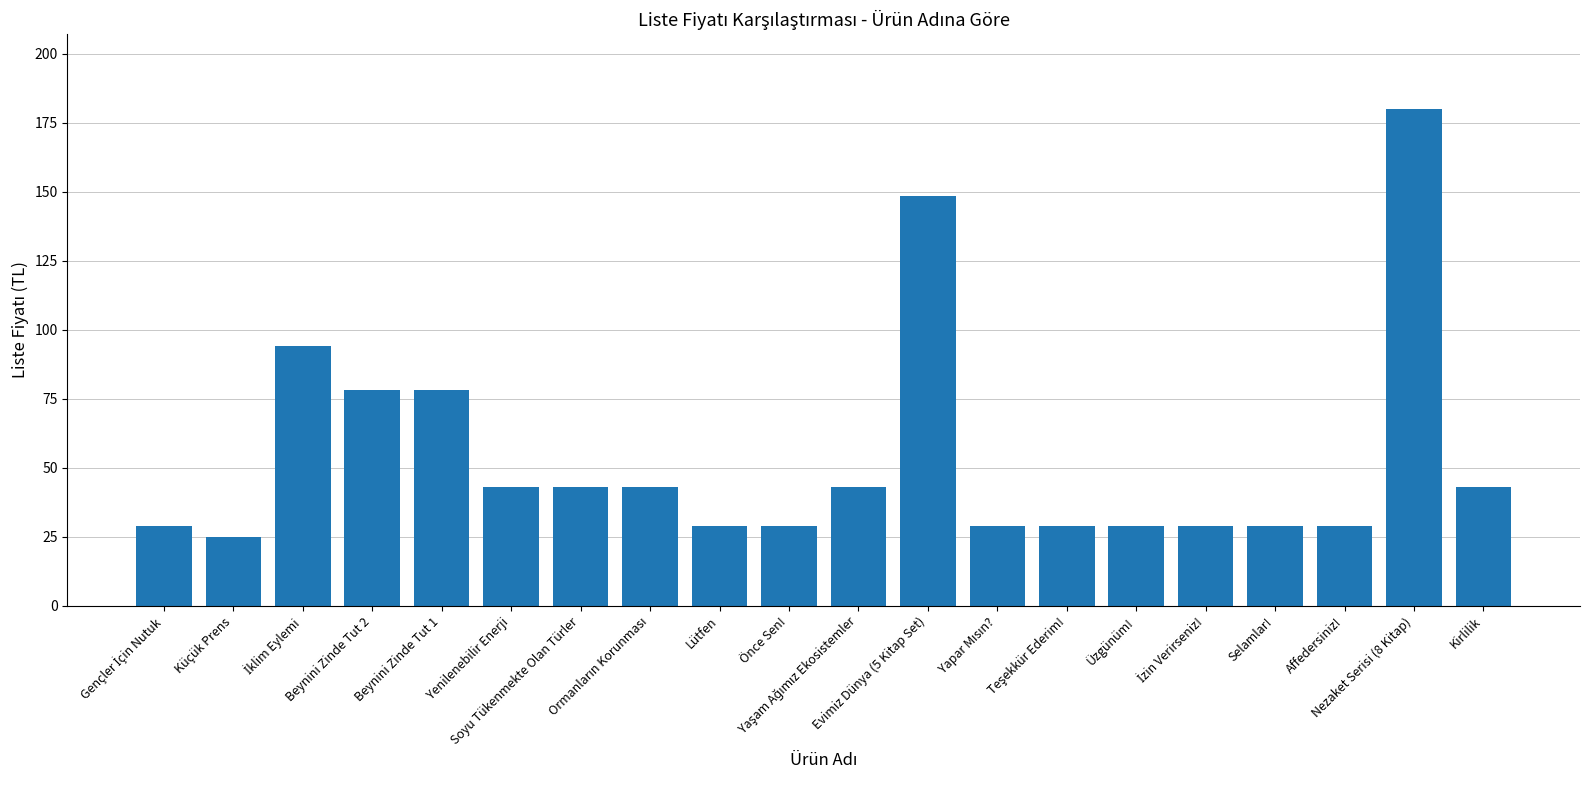

What is the label of the 4th bar from the right?

Selamlar!